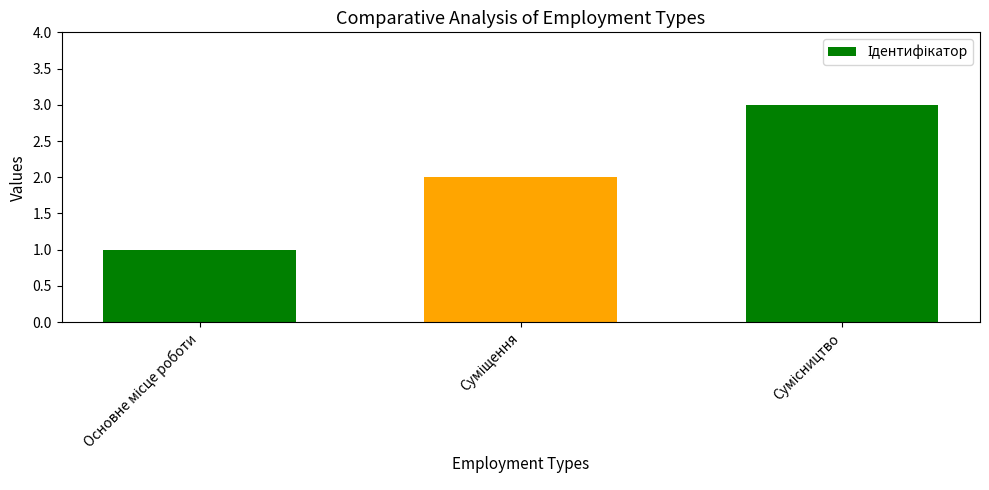

What is the sum of all values?

6